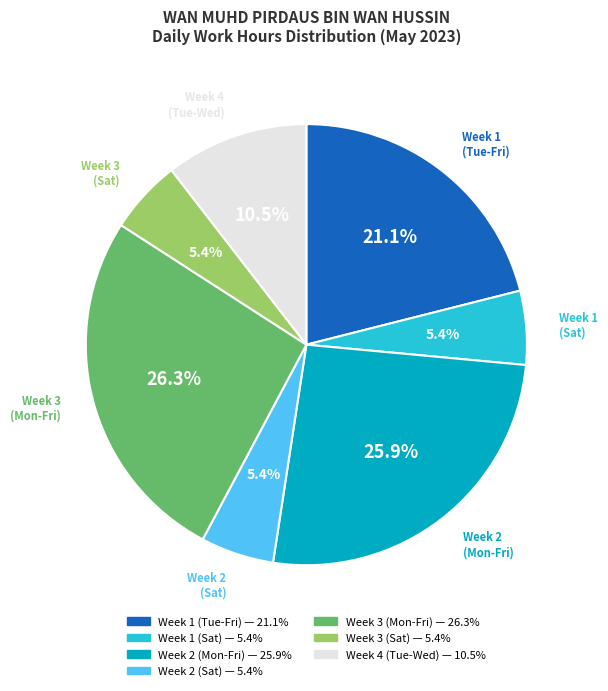

Is there a majority slice in this chart?

No